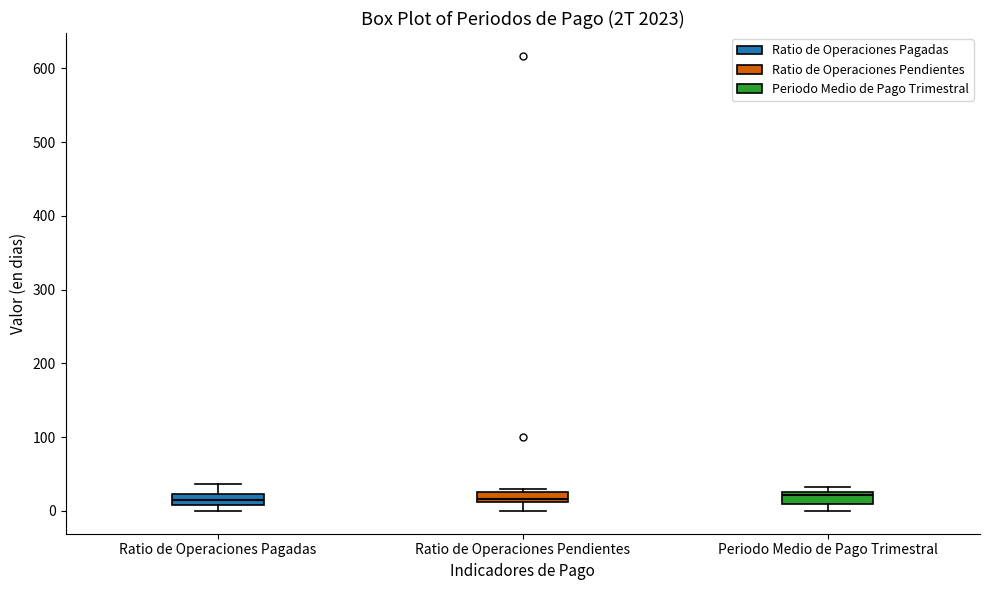

Where does the upper whisker of the box for Ratio de Operaciones Pagadas end on the y-axis? The values are not printed on the chart, so give them approximately, as read against the axis.

40